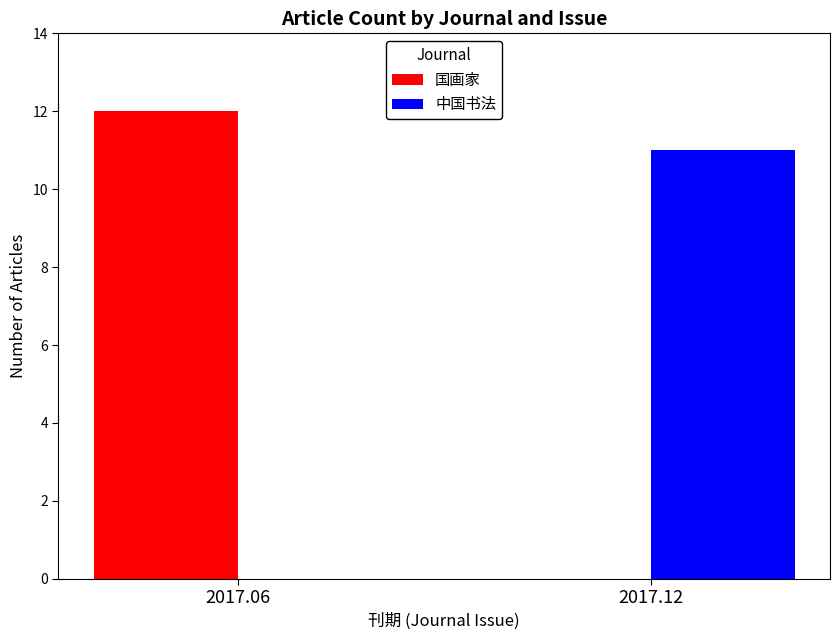

How many groups of bars are there?

2